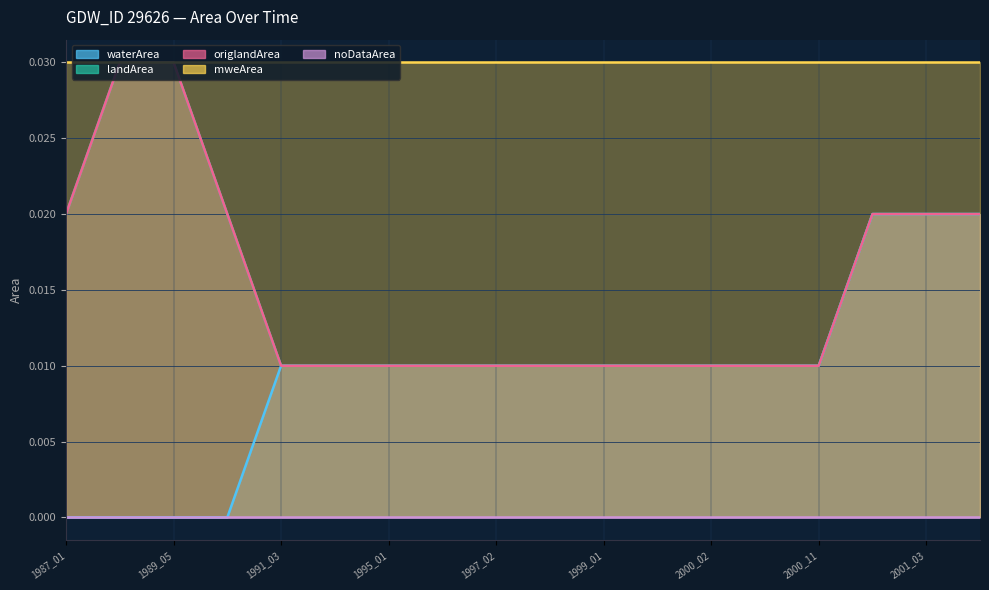

True or false: landArea and origlandArea intersect in this chart.

False